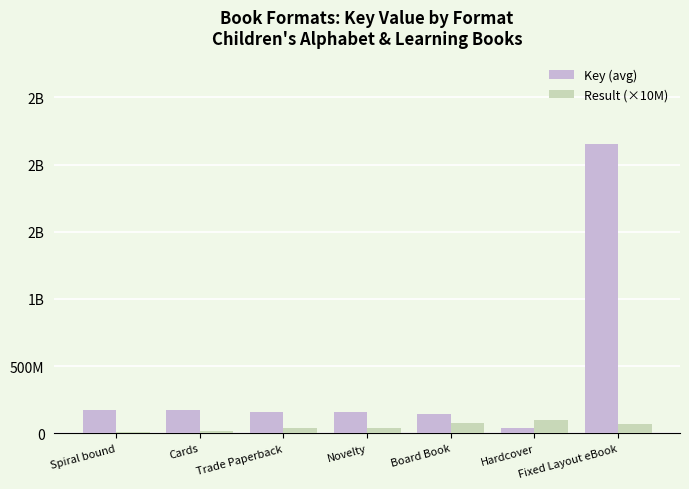

True or false: Key (avg) has a value of 228991284 at Novelty.

False